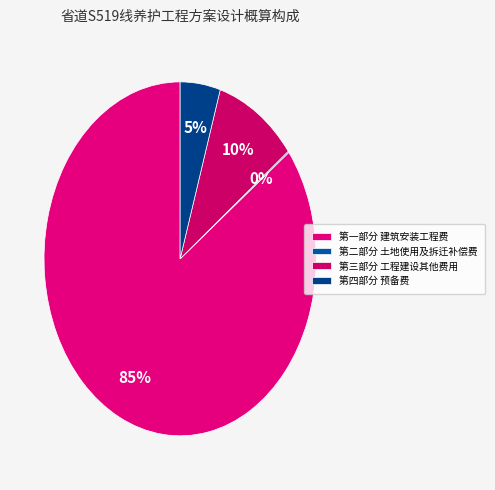

Is it true that 第四部分 预备费 is 5% of the pie?

True